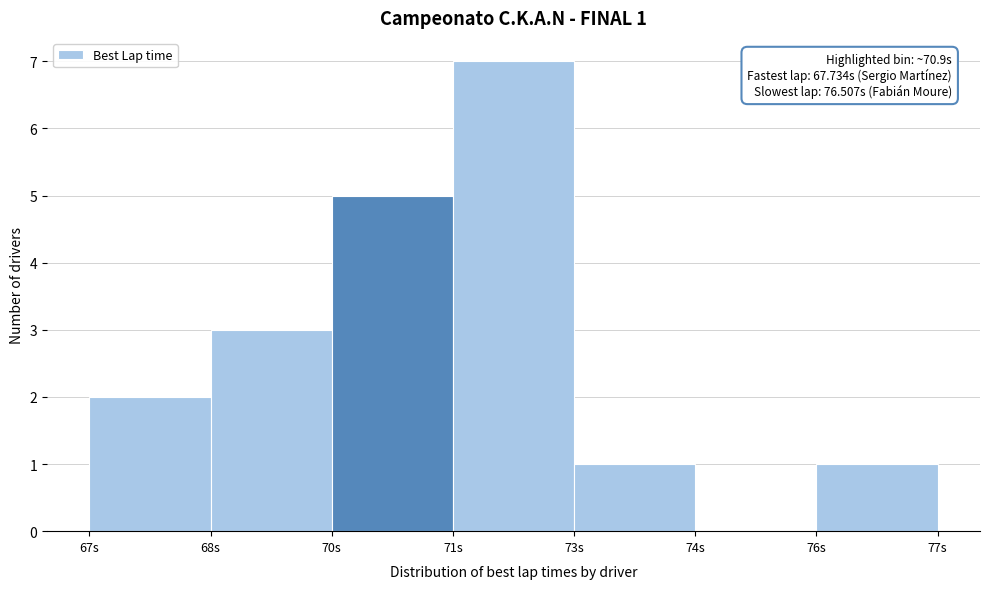

Reading left to right, what are all the values shown in this chart?

67s=2	68s=3	70s=5	71s=7	73s=1	74s=0	76s=1